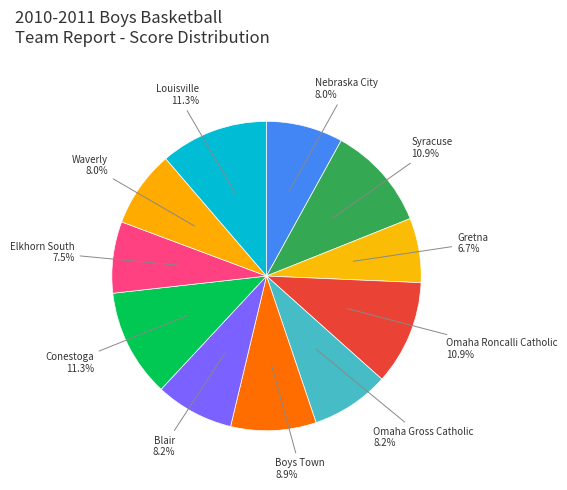

To the nearest percent, what portion does Nebraska City represent?

8%